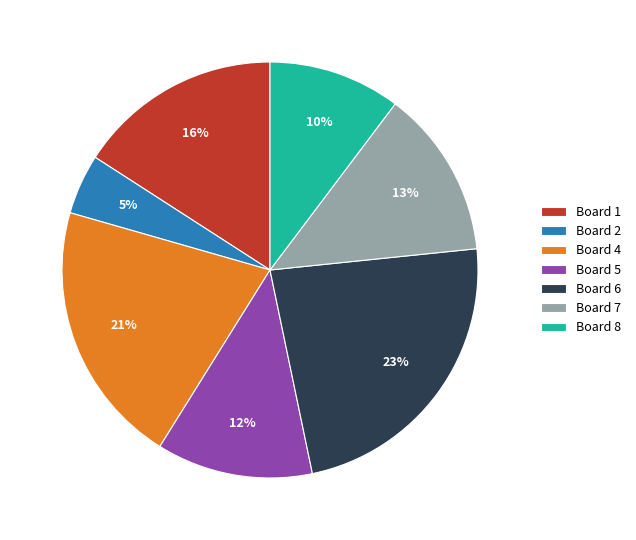

Which category has the biggest portion of the pie?

Board 6